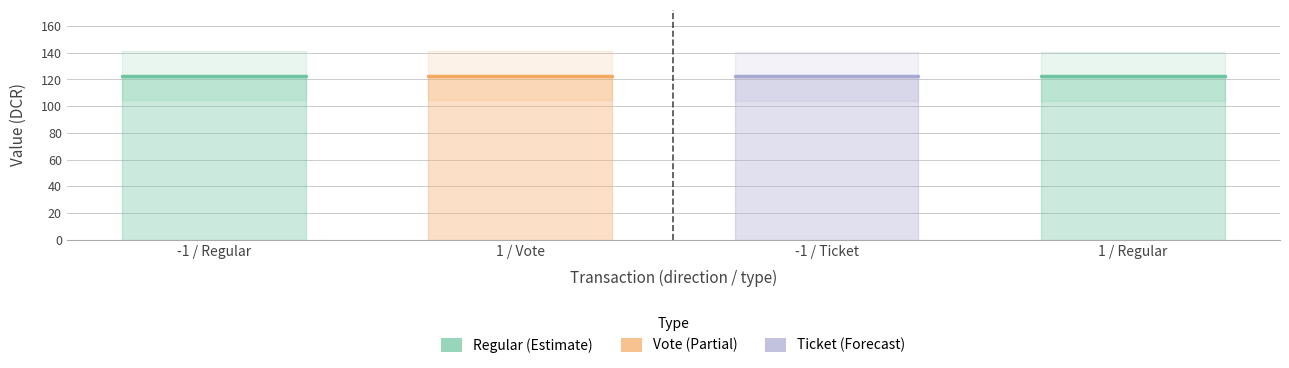

Does the chart have visible grid lines?

Yes